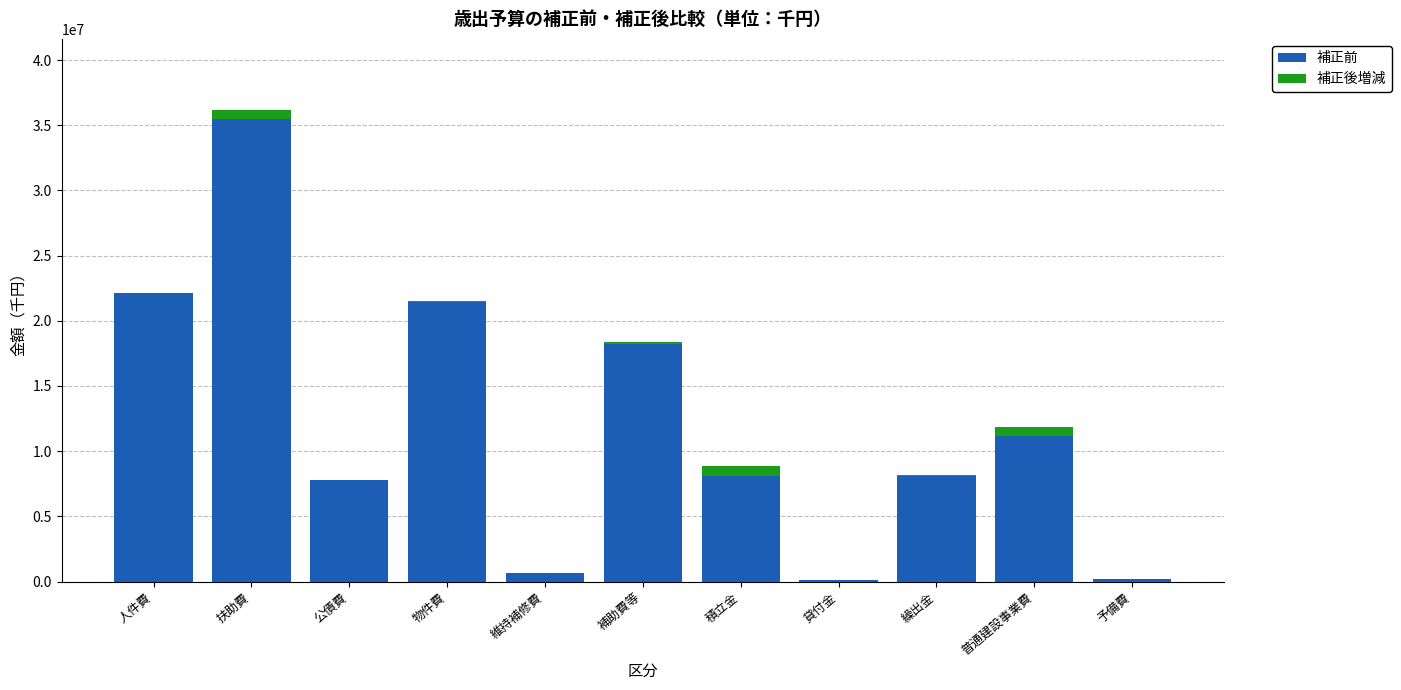

What is the label of the 6th bar from the left?

補助費等